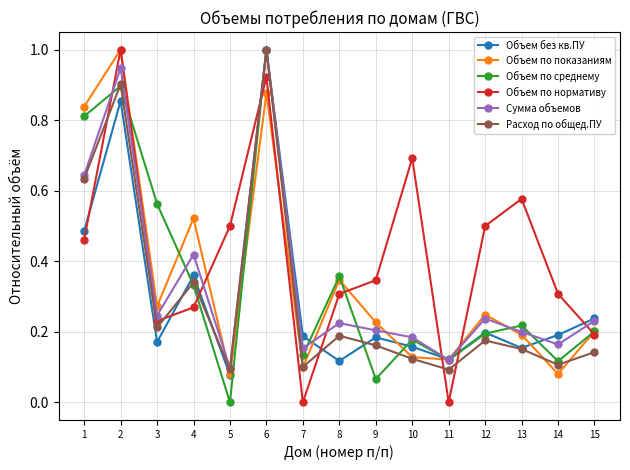

Which series changed the most between 5 and 12?

Объем по среднему